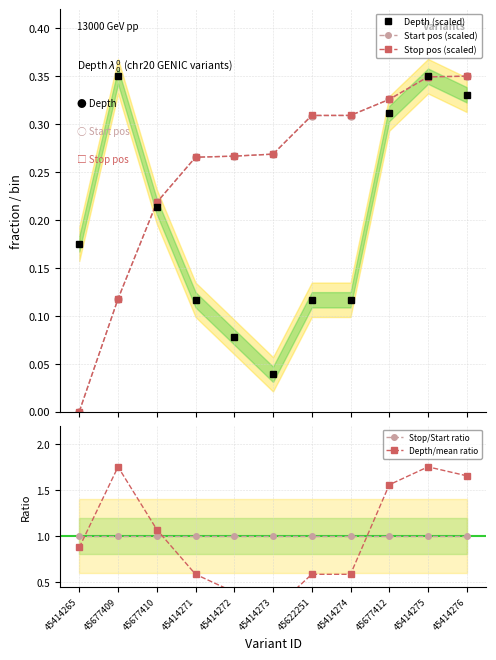

What is the difference between the Start pos (scaled) values at 45414272 and 45677412?

0.1